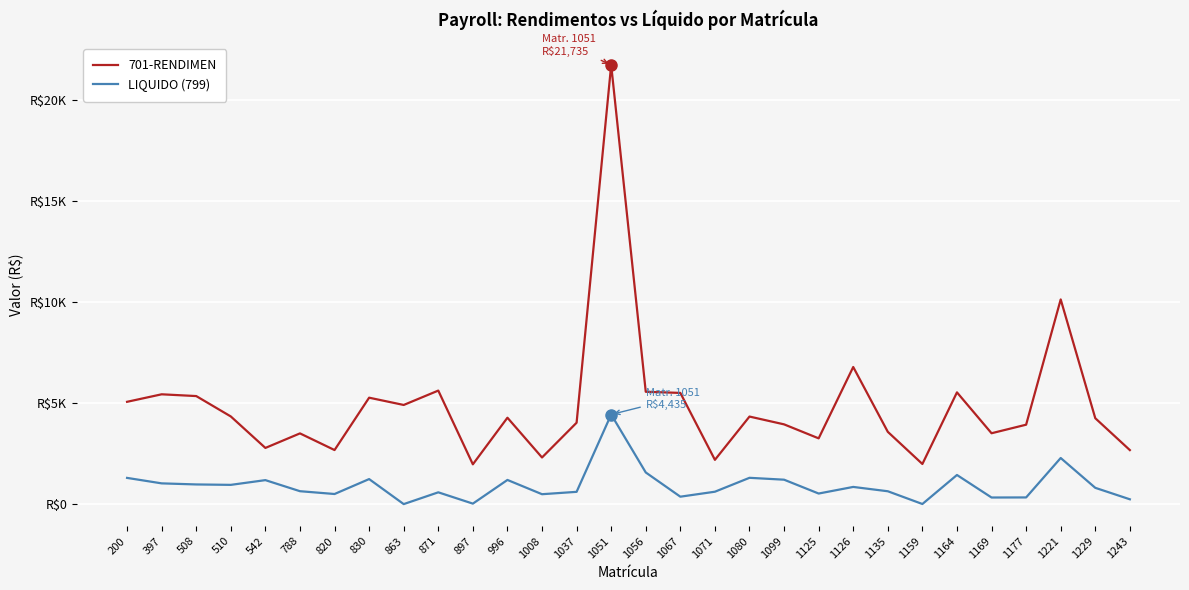

Where is the first local minimum for 701-RENDIMEN?

542